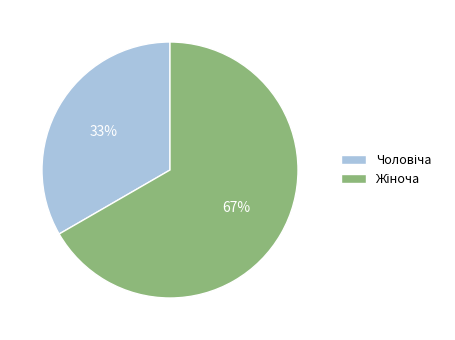

To the nearest percent, what is the average slice percentage?

50%